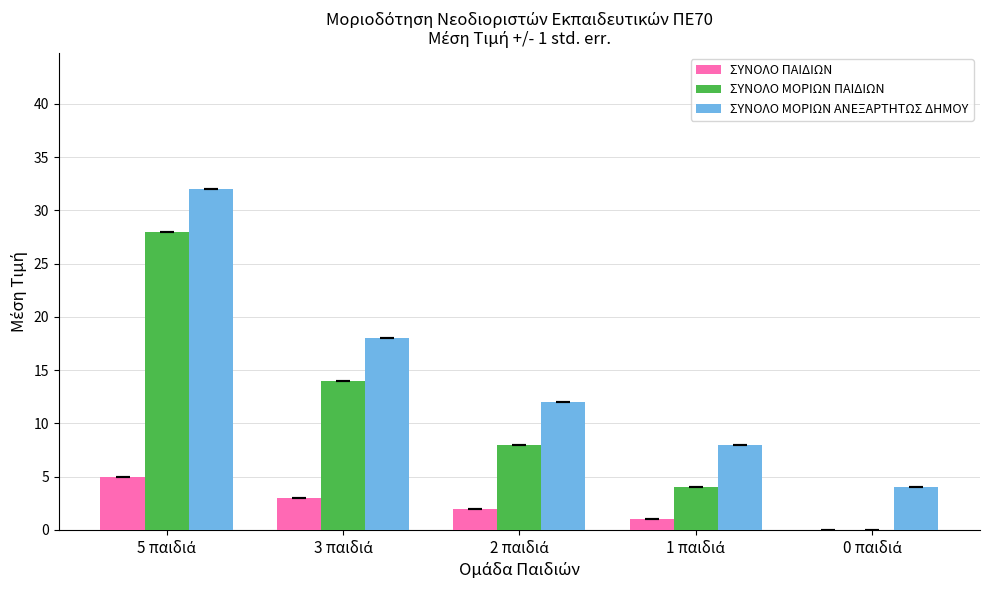

What is the maximum value for ΣΥΝΟΛΟ ΜΟΡΙΩΝ ΑΝΕΞΑΡΤΗΤΩΣ ΔΗΜΟΥ?

32